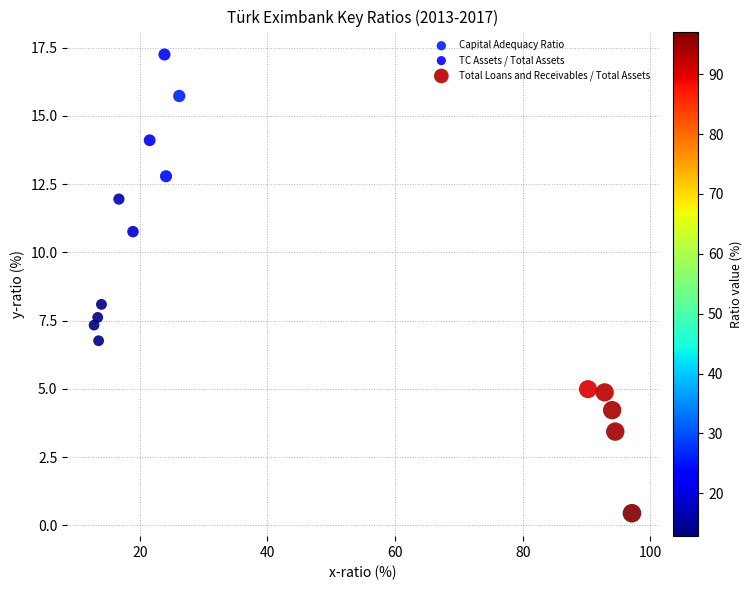

Which series has the widest spread of Y values?

TC Assets / Total Assets